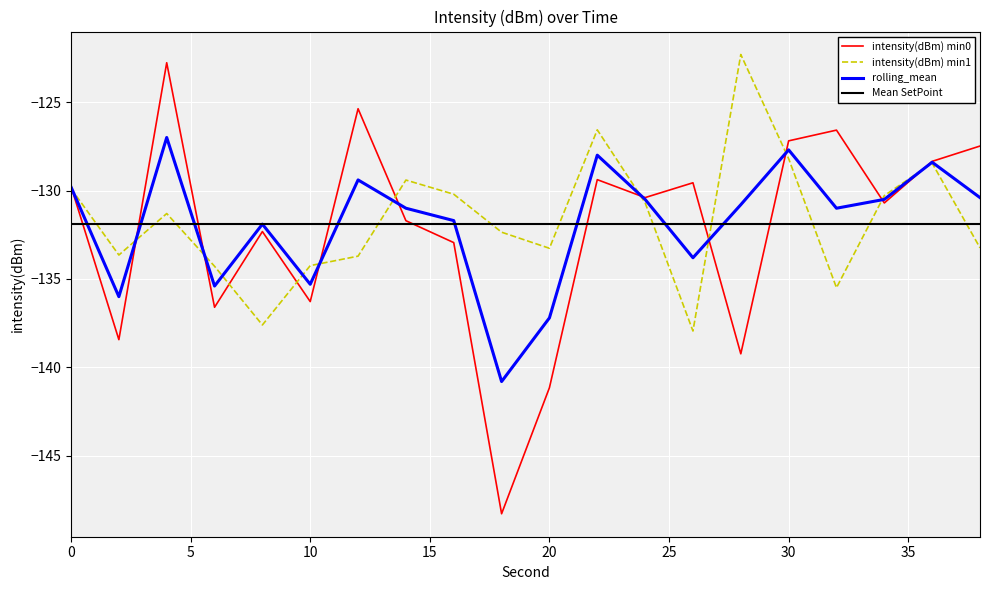

At which category does intensity(dBm) min0 reach its first local valley?

2